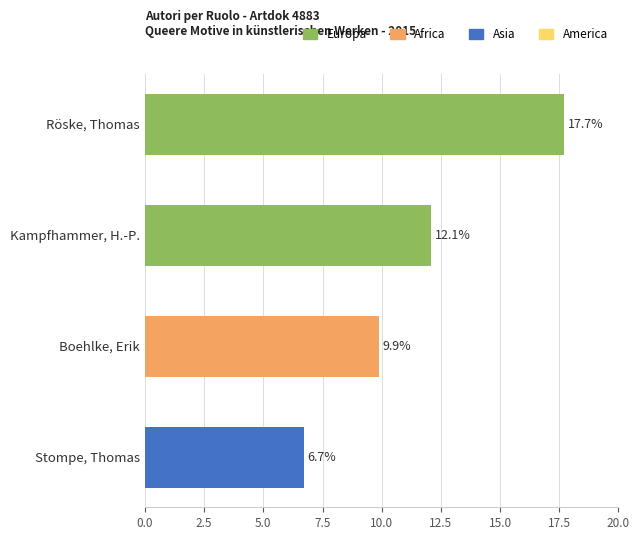

True or false: the data shows 17.3 at Kampfhammer, H.-P..

False